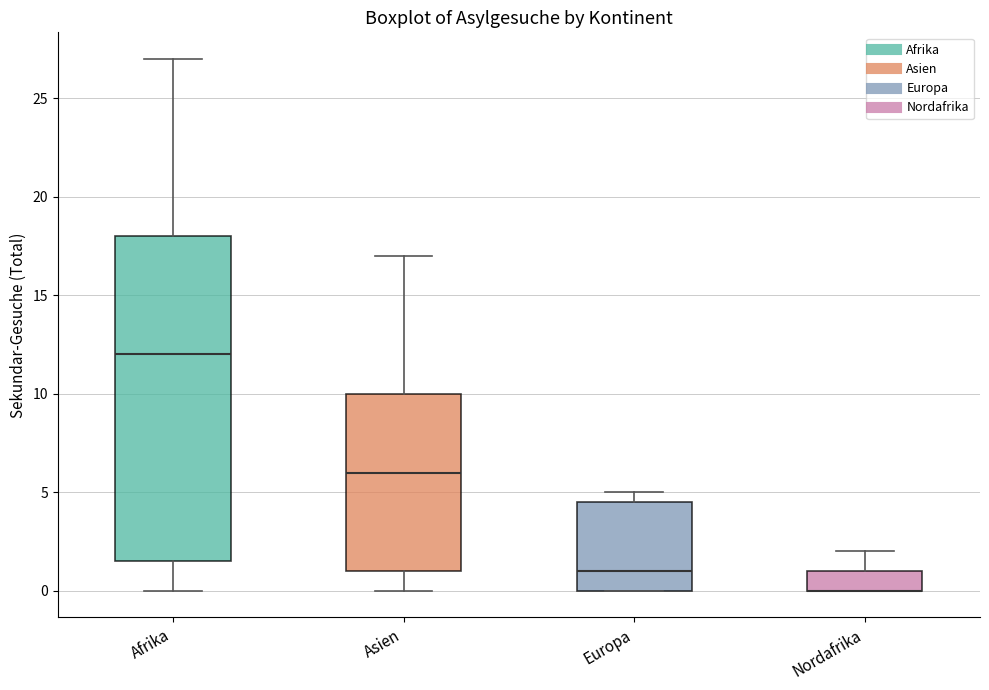

Where does the median line of the box for Europa sit on the y-axis? The values are not printed on the chart, so give them approximately, as read against the axis.

1.0